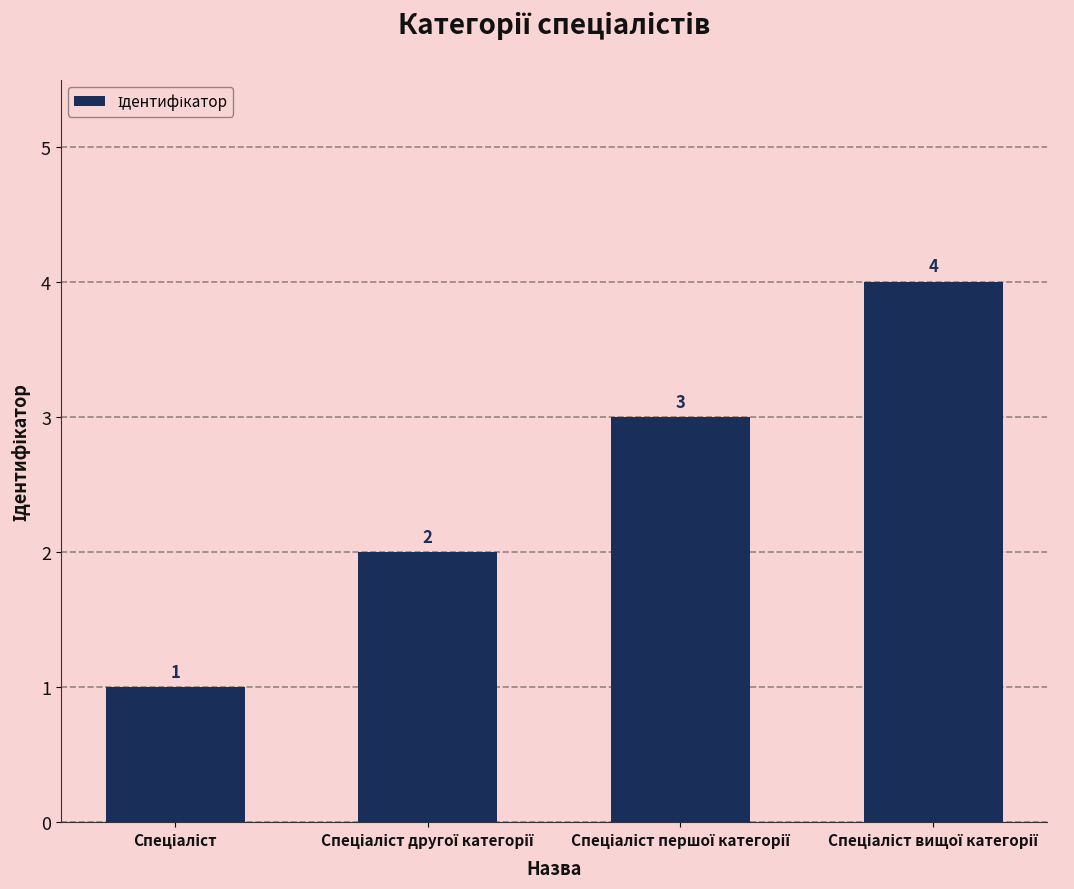

What is the greatest value displayed?

4